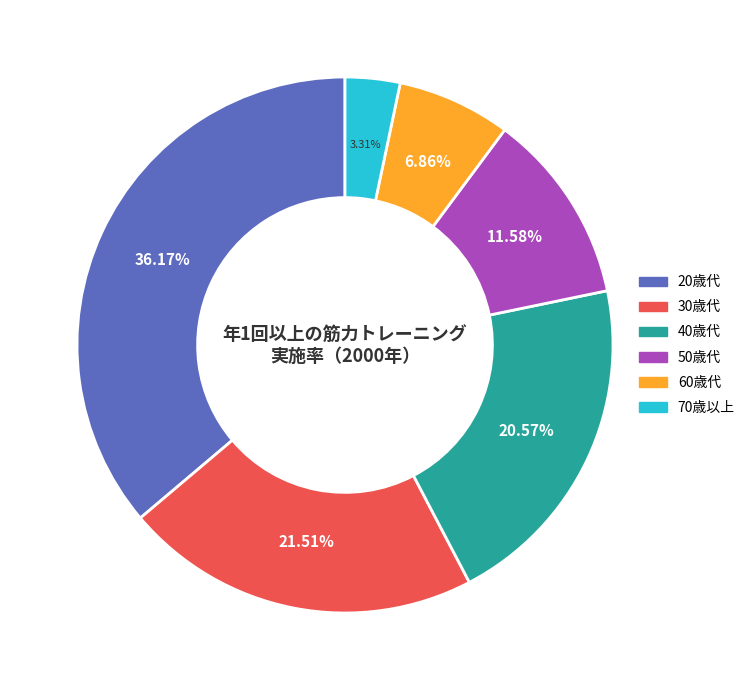

Do 70歳以上 and 20歳代 together represent more than half of the pie?

No